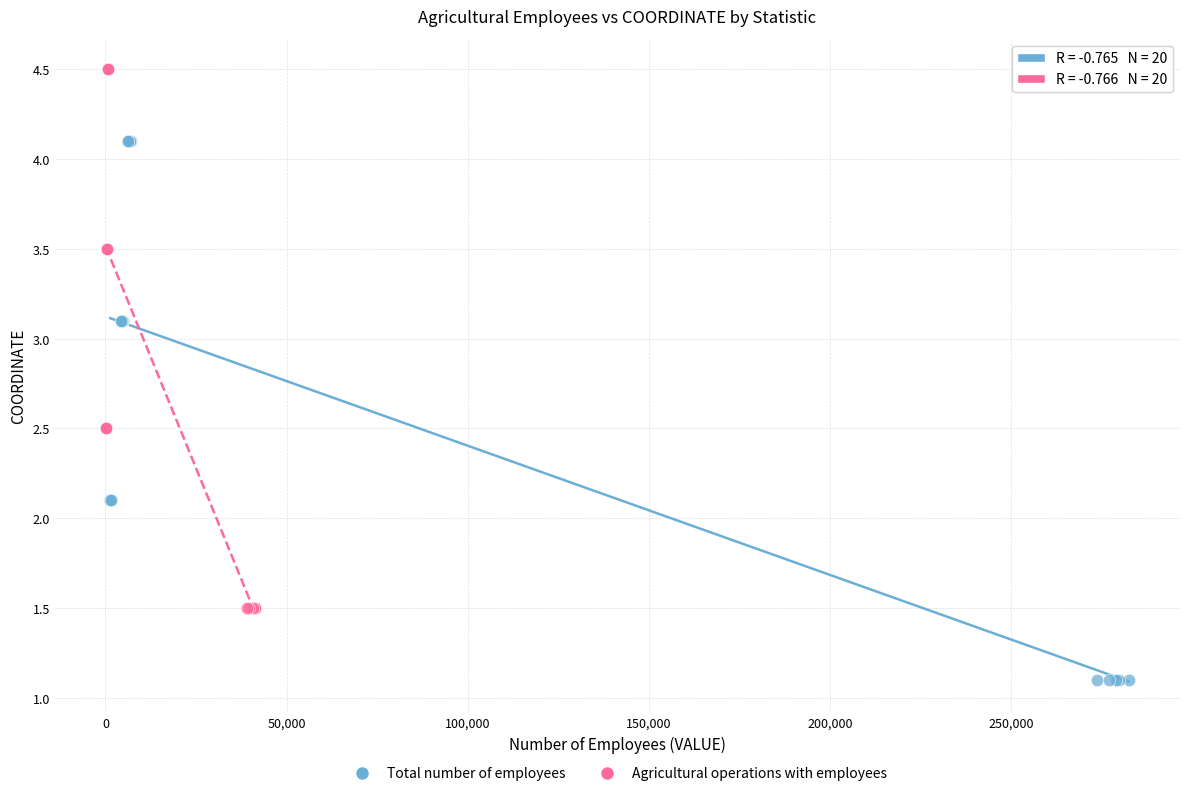

Which series contains the lowest Y value?

Total number of employees